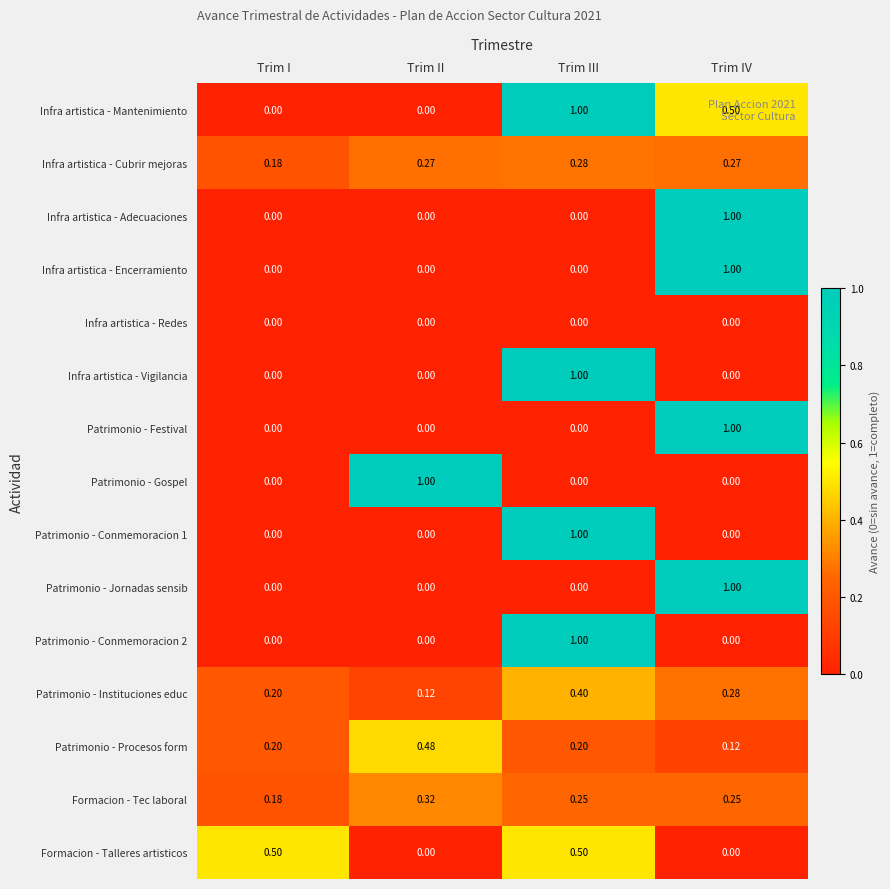

How many data points does each series have?

4